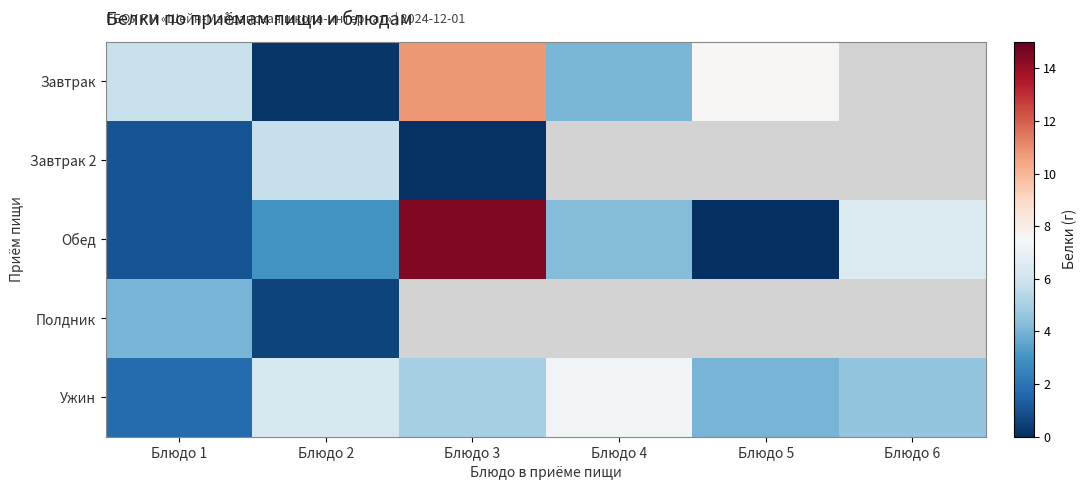

What is the spread (max minus min) of values at Блюдо 1?

4.8